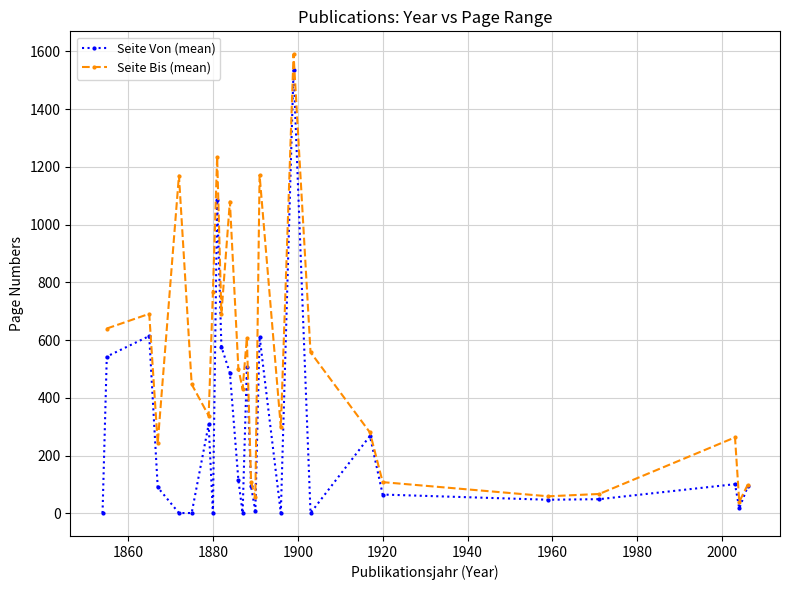

The Seite Von (mean) series shows 1.0 at 1880. True or false?

True